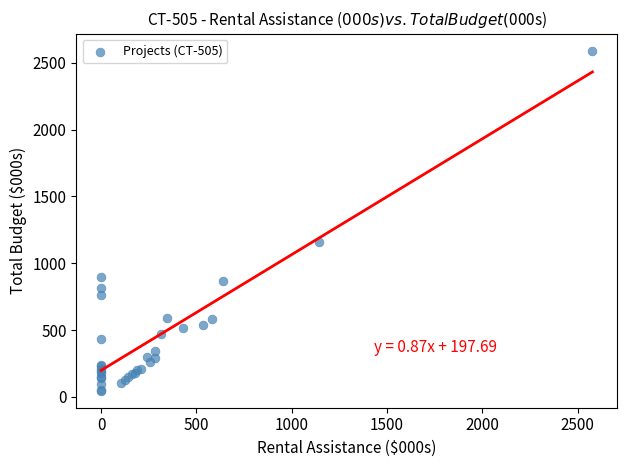

What Y value in the scatter plot is closest to 1318?

1161.2